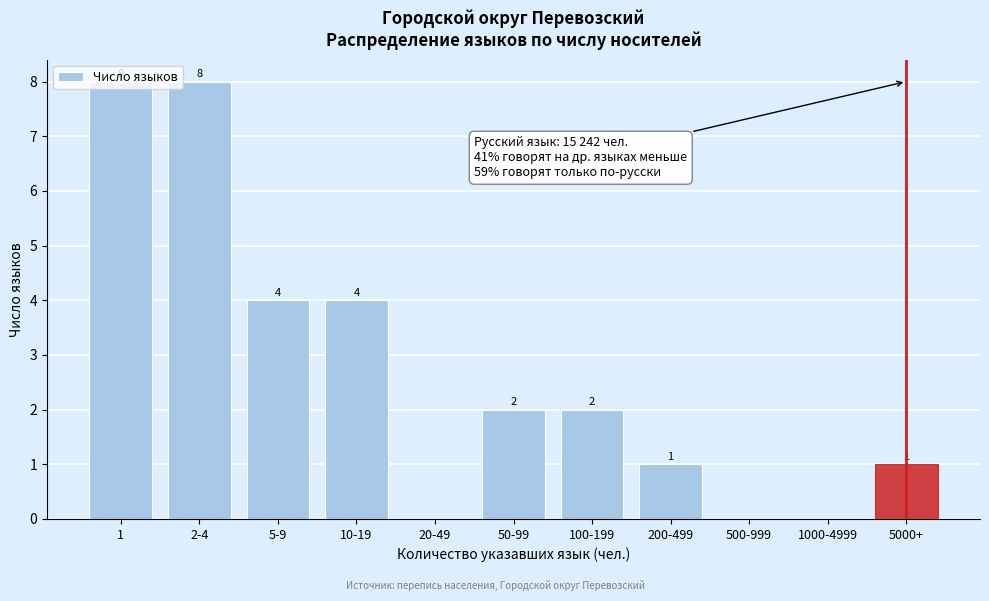

Is it true that the value at 10-19 is 4?

True